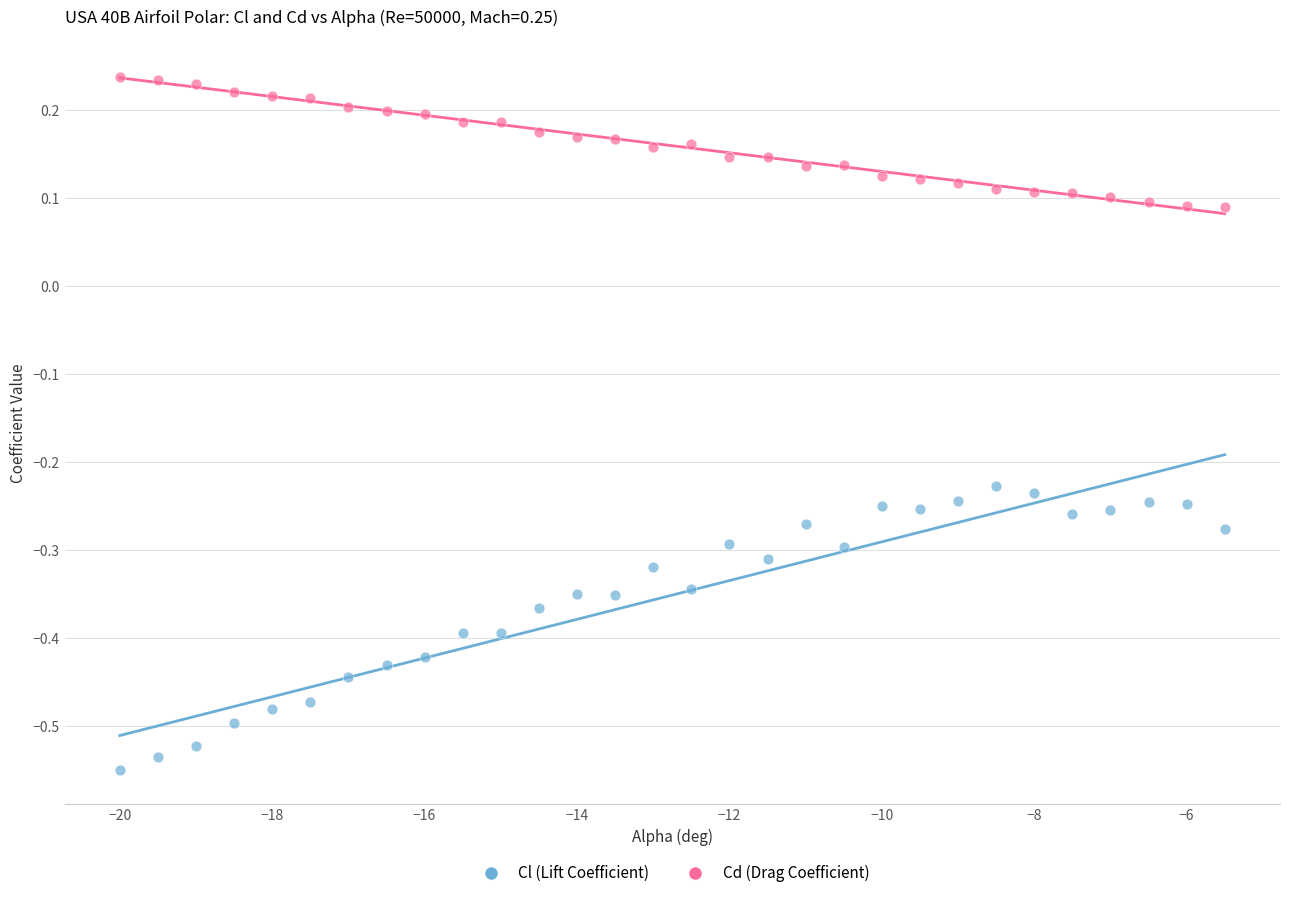

Across all data points, what is the range of X values (max minus min)?

14.5